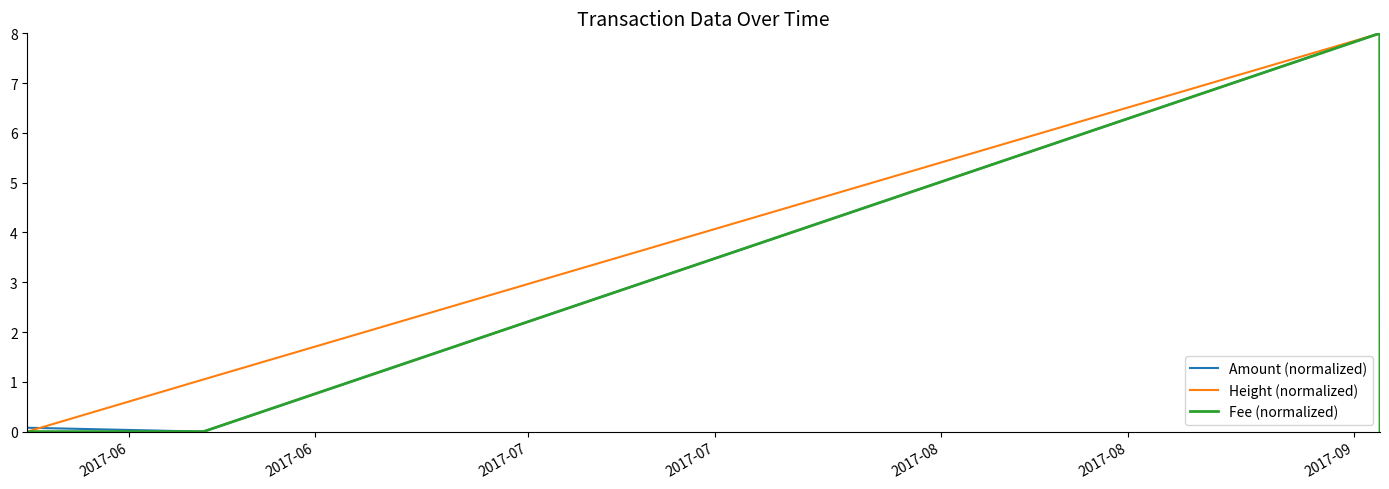

What is the maximum value shown in the chart?

8.0